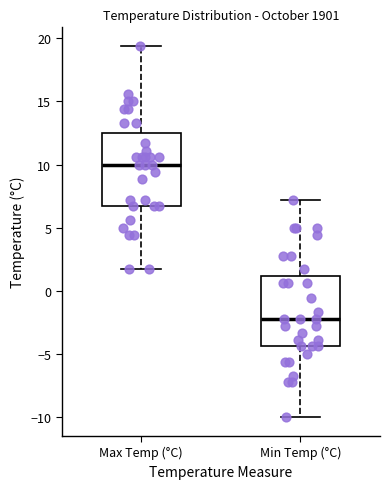

Reading left to right, transcribe this box plot: for each box, give where its median line is, the range the box spans, and where its two whiskers end, as read against the y-axis. The values are not printed on the chart, so give them approximately, as read against the axis.

Max Temp (°C): median 10.0, box 6.5 to 12.5, whiskers 1.5 to 19.5
Min Temp (°C): median -2.0, box -4.5 to 1.0, whiskers -10.0 to 7.0